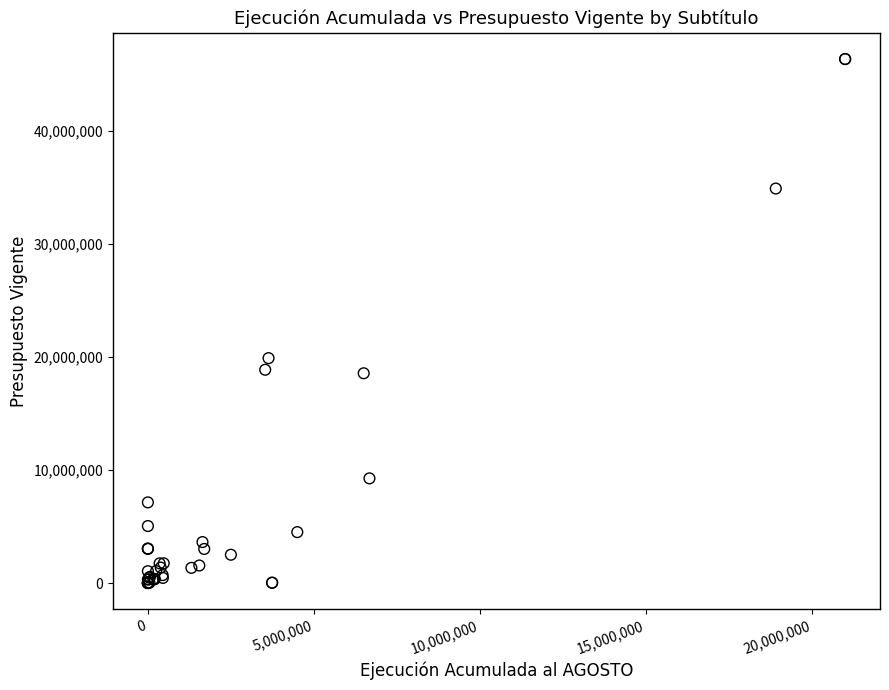

What Y value in the scatter plot is closest to 23166613?

19884953